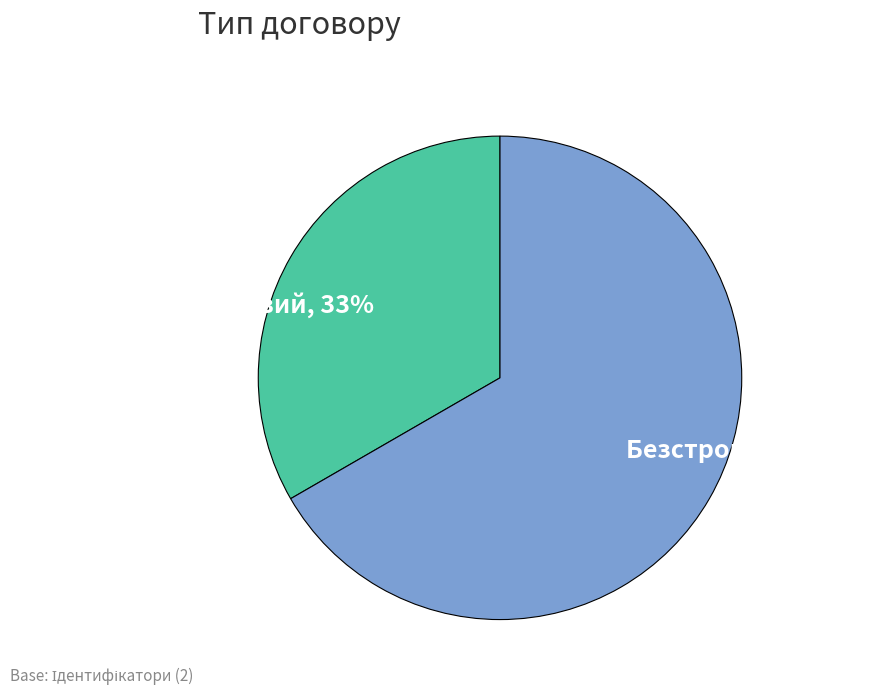

Does Строковий represent more than half of the total?

No